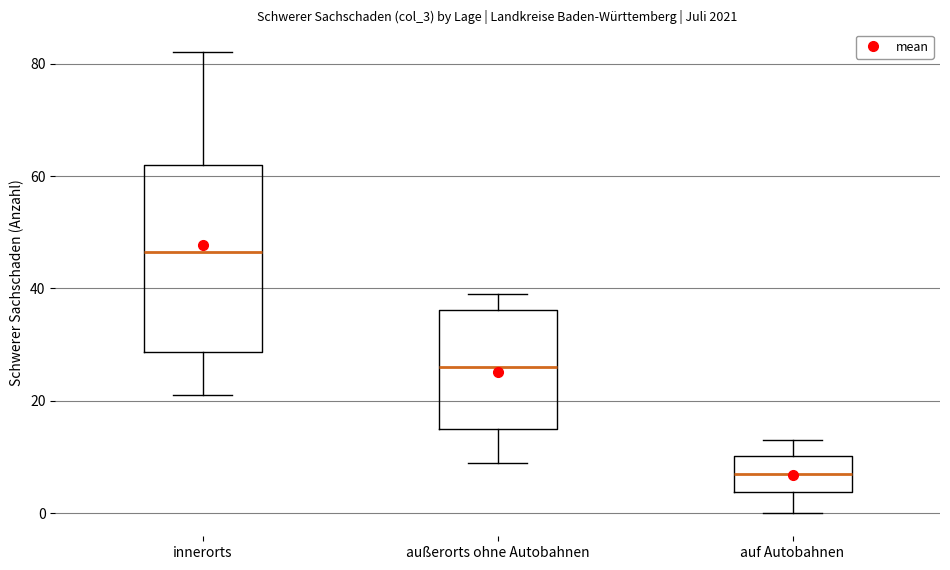

Which box has the lowest median line?

auf Autobahnen